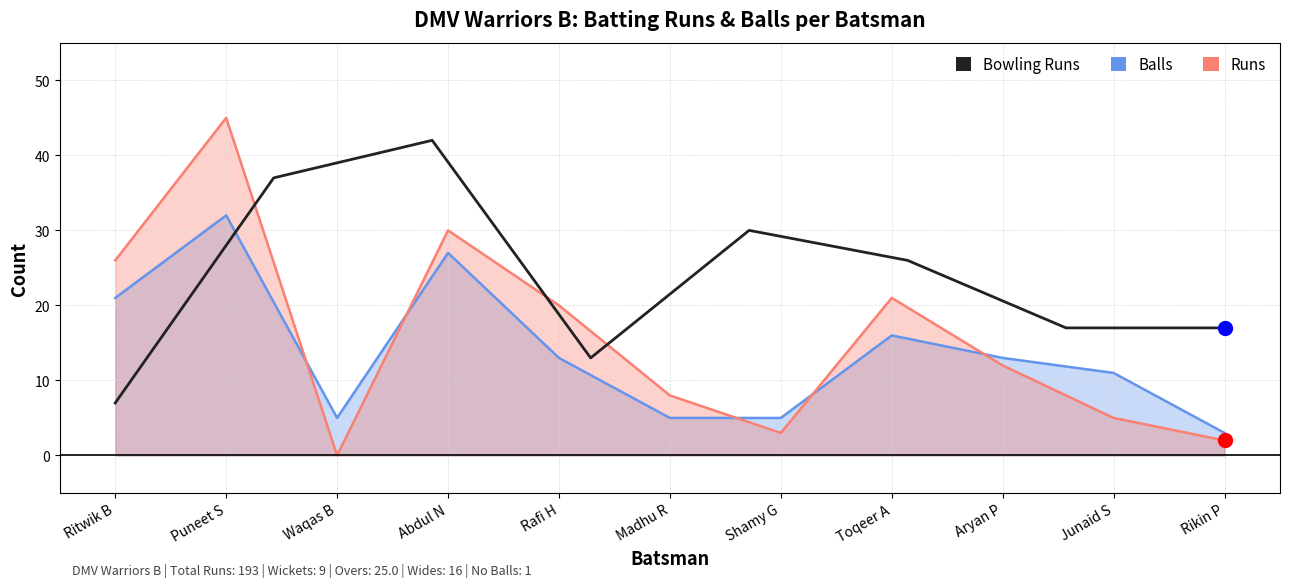

Between Waqas B and Shamy G, which is larger?

Waqas B